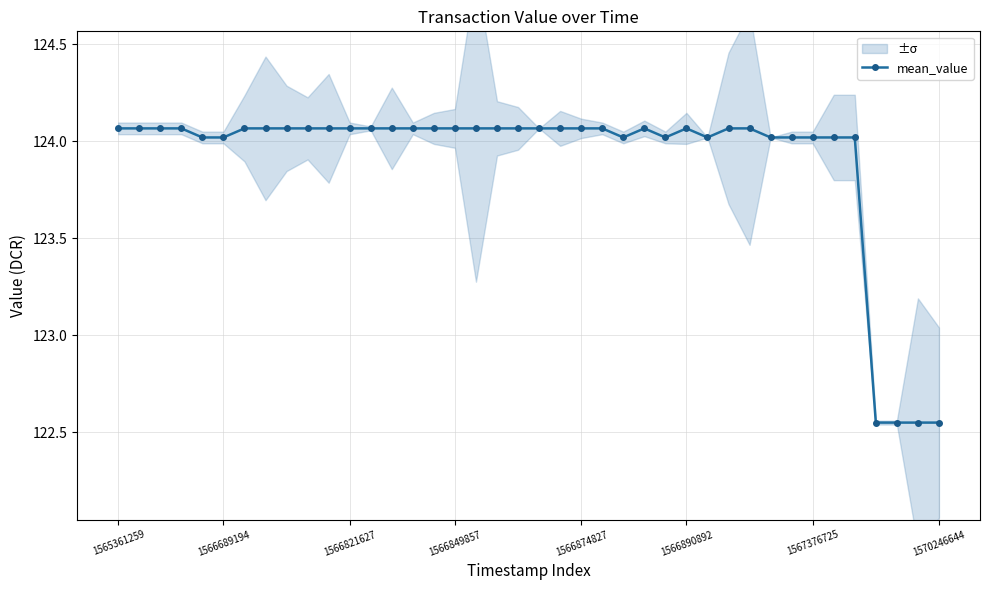

How many data points are above 124?

36